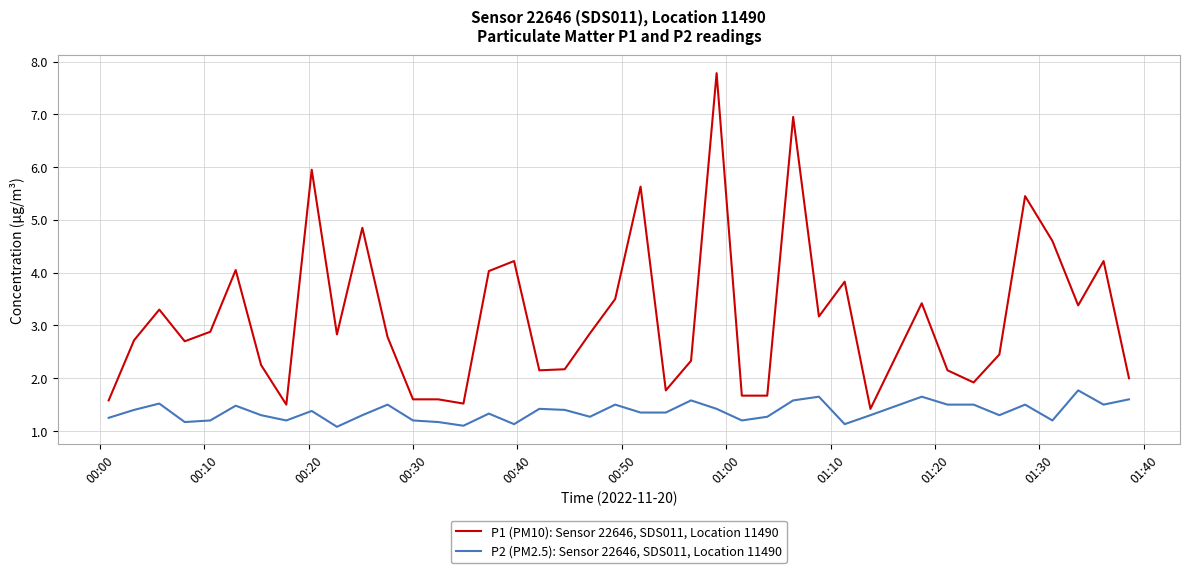

List the series in order of their overall mean, highest first.

P1 (PM10): Sensor 22646, SDS011, Location 11490, P2 (PM2.5): Sensor 22646, SDS011, Location 11490